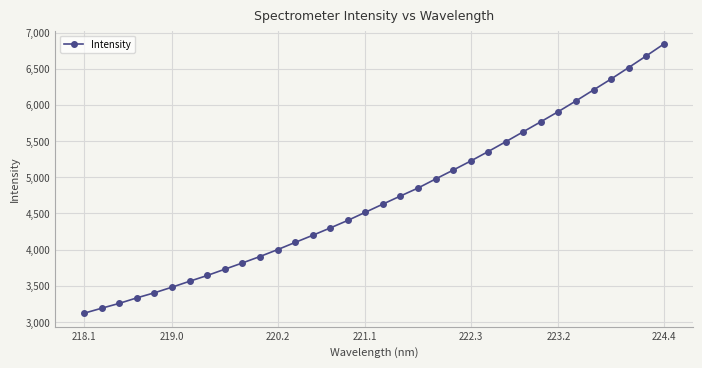

What is the minimum value shown in the chart?

3122.4